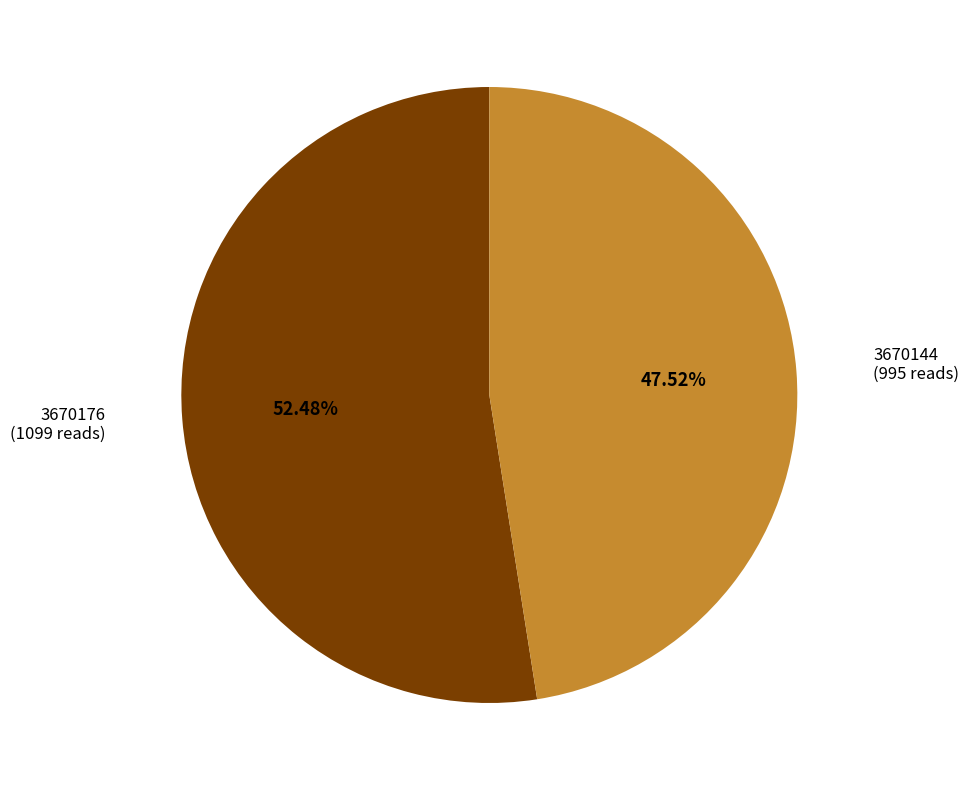

Combined, what portion of the pie is 3670176 and 3670144?

100.0%